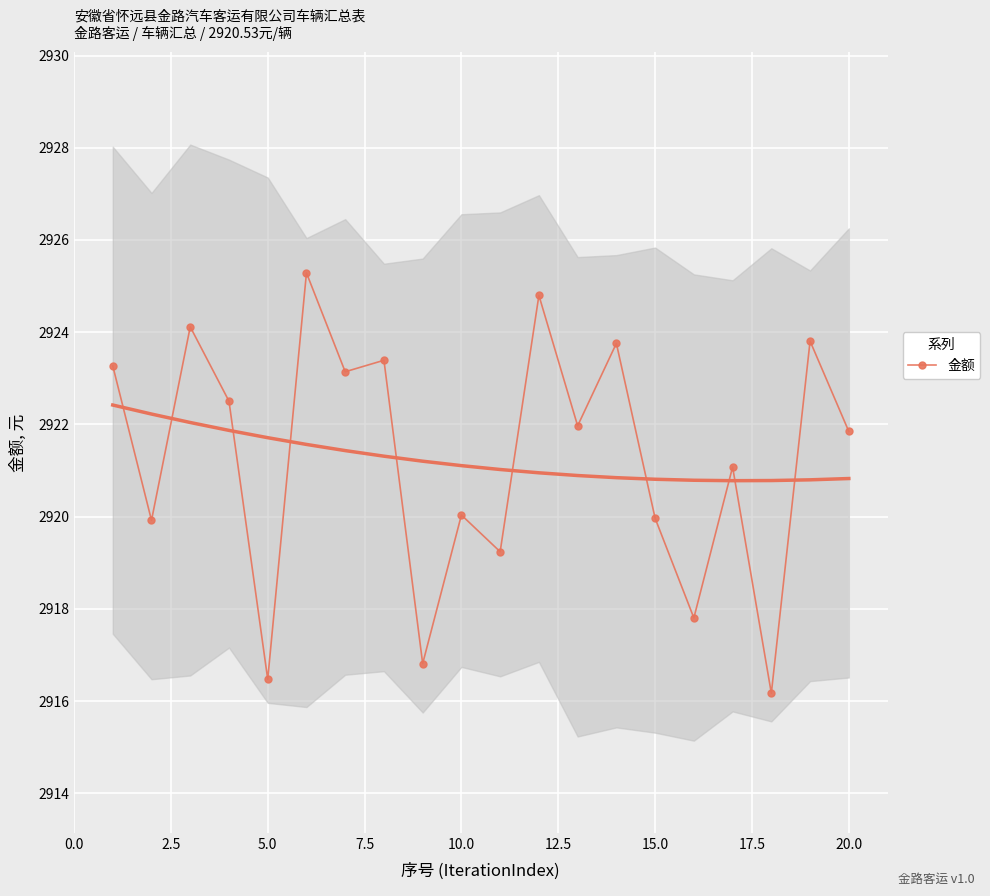

Reading left to right, transcribe all the data shown in this chart.

2923.3	2919.9	2924.1	2922.5	2916.5	2925.3	2923.1	2923.4	2916.8	2920.0	2919.2	2924.8	2922.0	2923.8	2920.0	2917.8	2921.1	2916.2	2923.8	2921.8